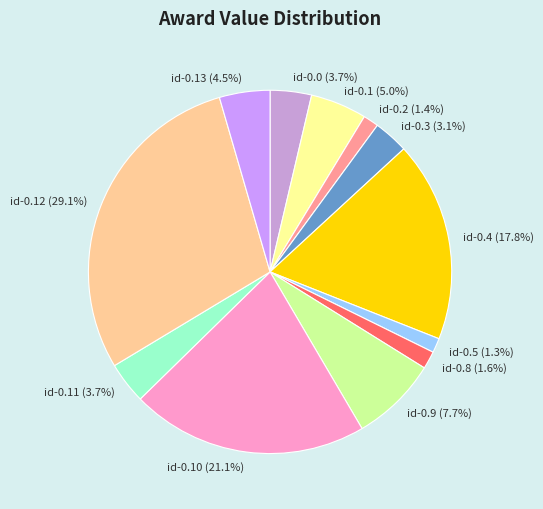

What is the largest slice in the pie chart?

id-0.12 (29.1%)